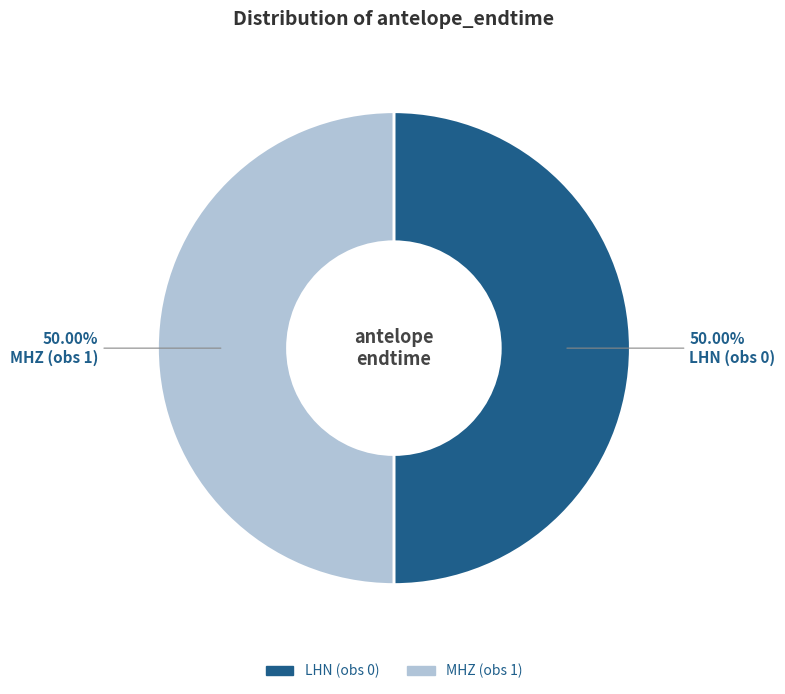

Approximately how many times larger is the value at LHN (obs 0) compared to MHZ (obs 1)?

1.0